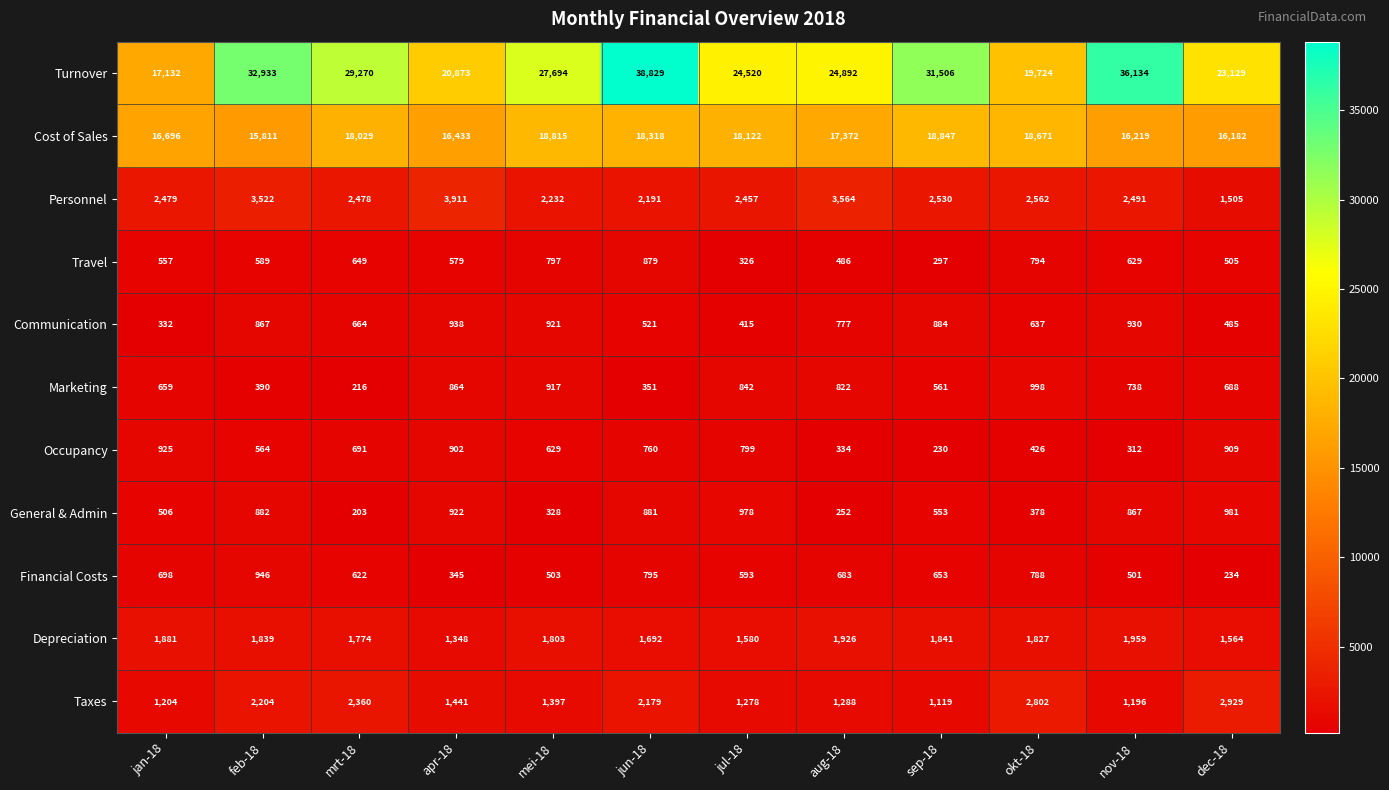

The Depreciation series shows 2072 at apr-18. True or false?

False